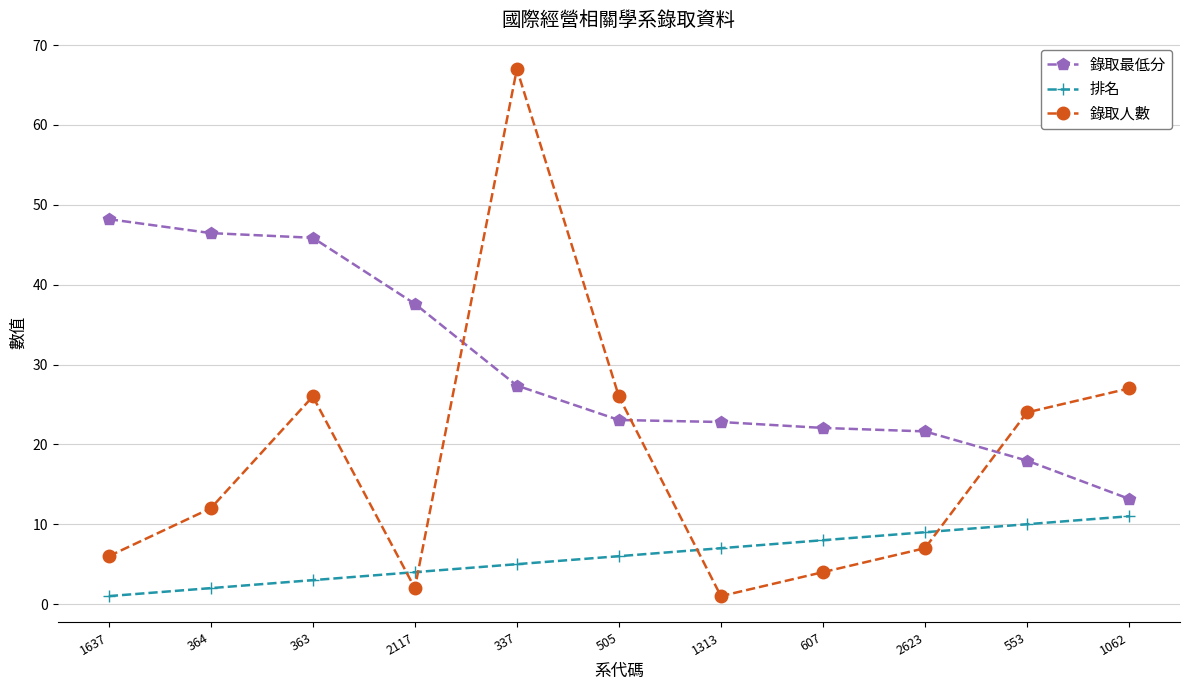

True or false: 排名 and 錄取最低分 cross at least once.

False